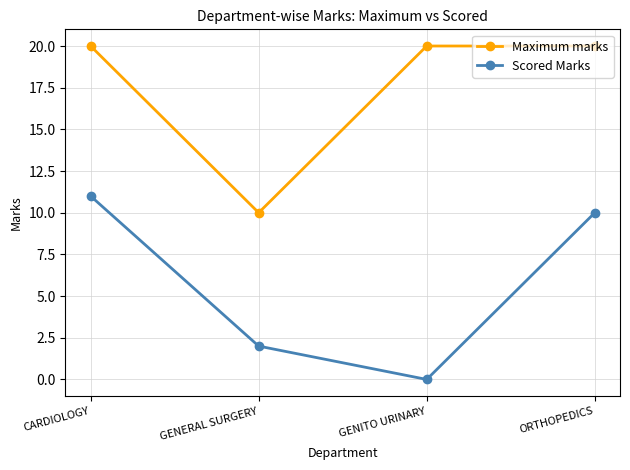

List the series in order of their overall mean, highest first.

Maximum marks, Scored Marks